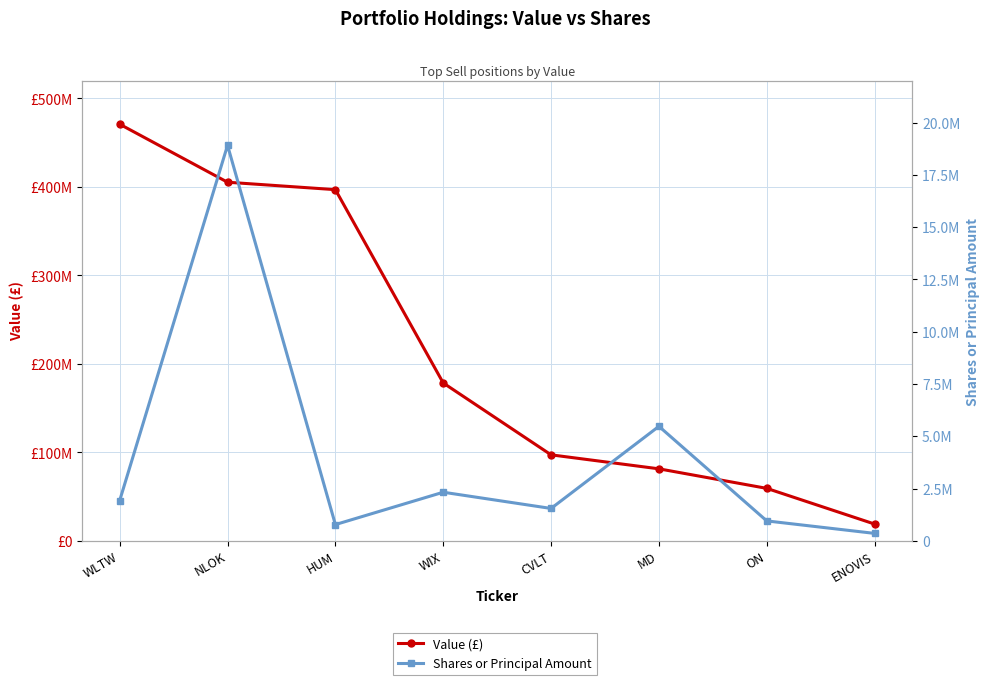

What is the difference between the Shares or Principal Amount values at WLTW and NLOK?

16989303